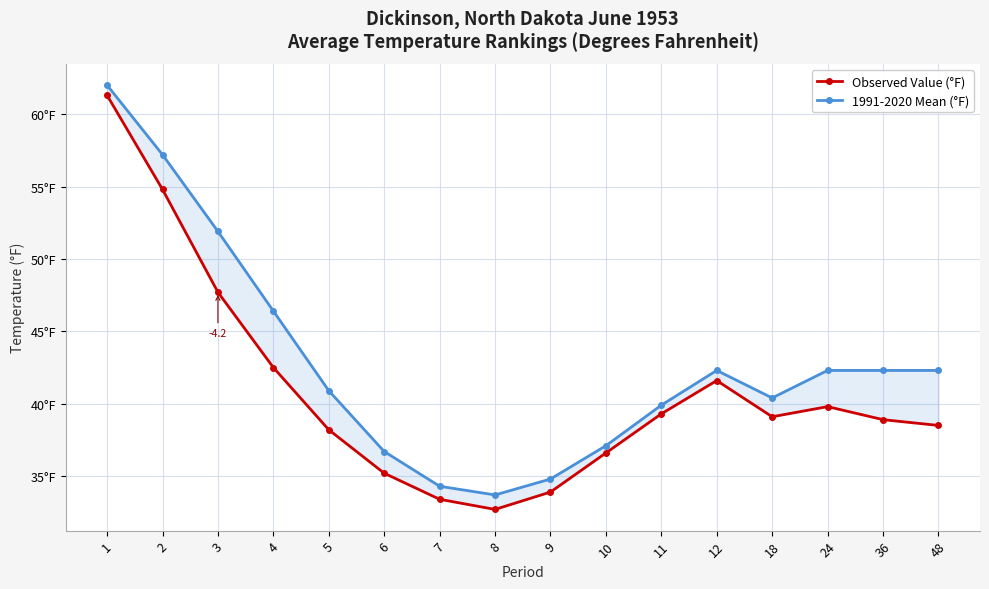

Rank the series by their average value, from highest to lowest.

1991-2020 Mean (°F), Observed Value (°F)